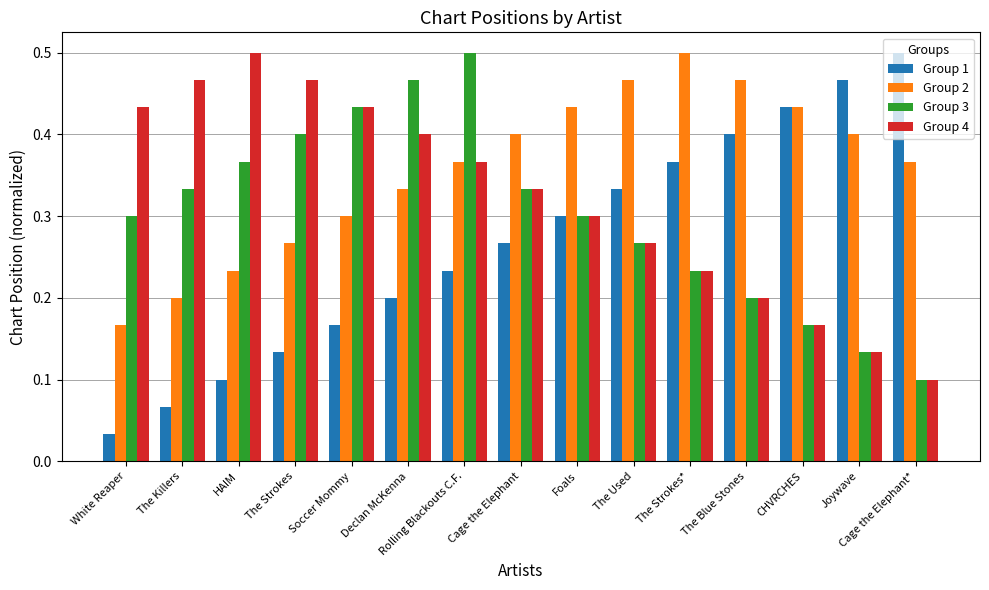

Which category has the lowest value in the Group 2 series?

White Reaper